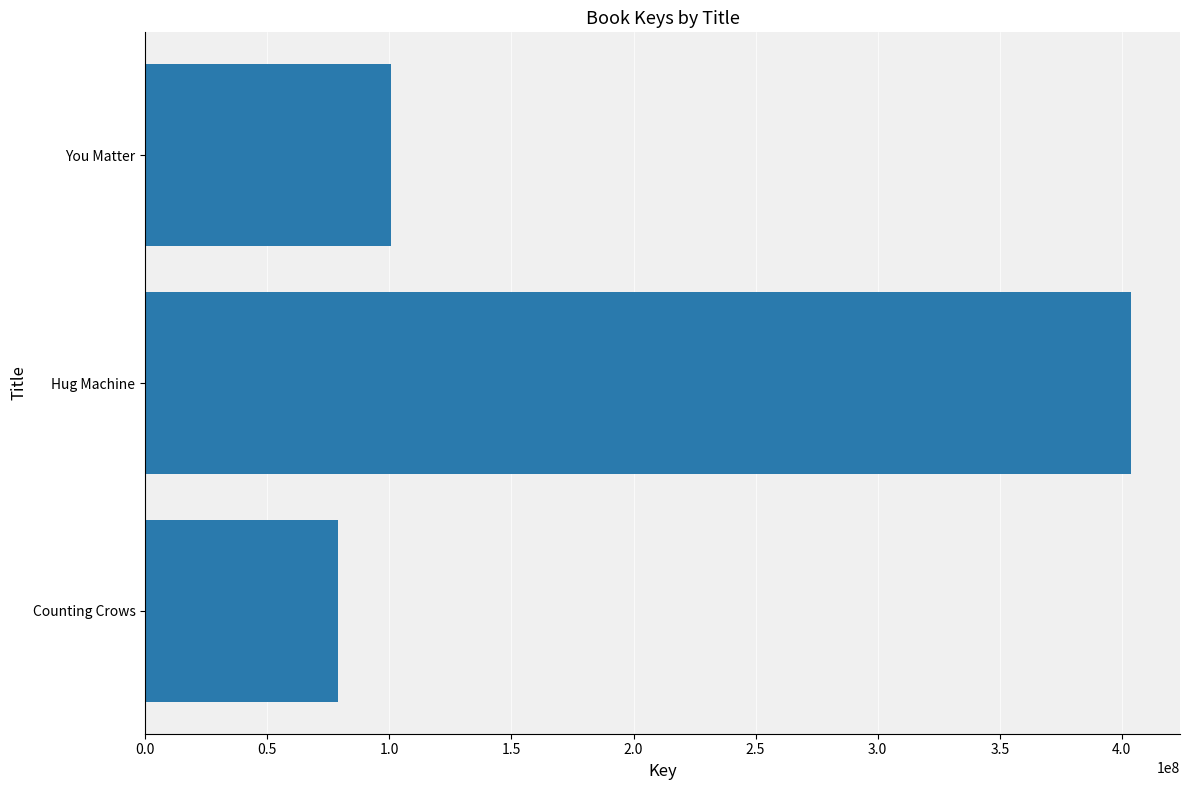

Are the bars grouped side by side (vs. stacked)?

No